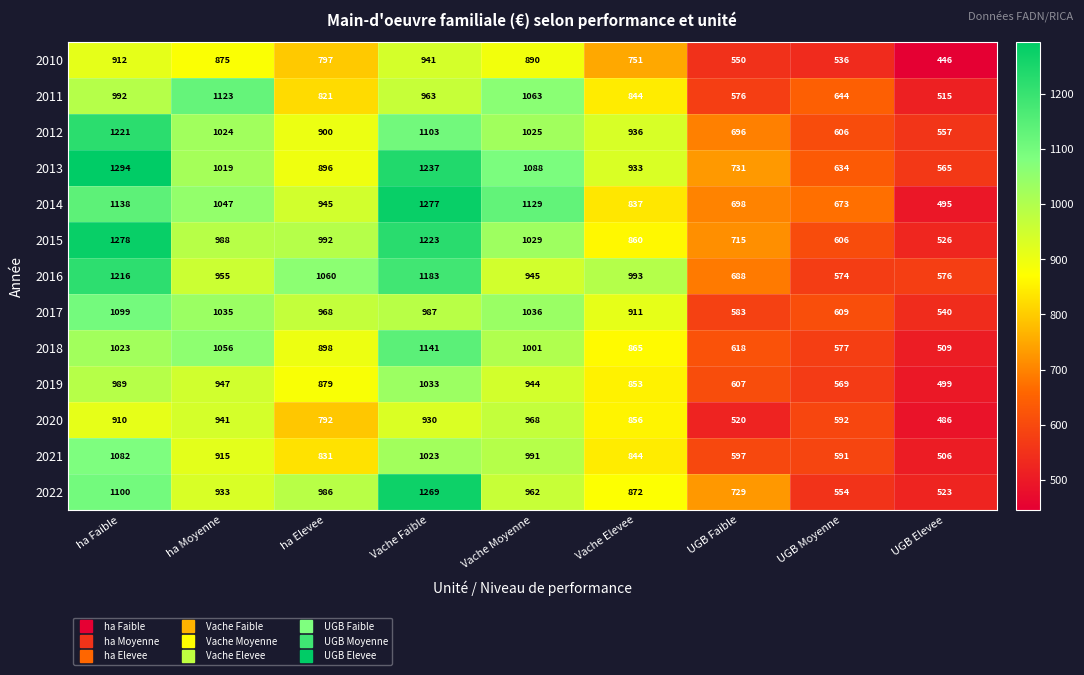

Between ha Faible and UGB Elevee, which series saw the biggest shift?

2015